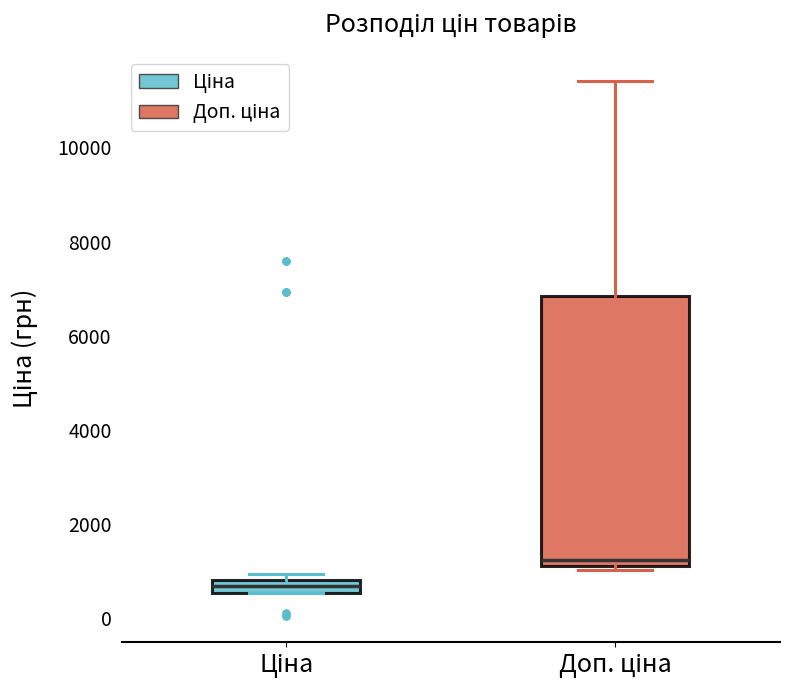

Where is the lower edge of the box for Ціна on the y-axis? The values are not printed on the chart, so give them approximately, as read against the axis.

600